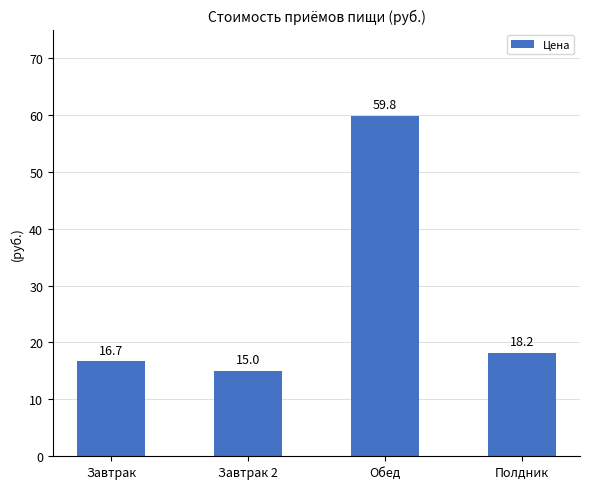

Which category has the lowest value across all series?

Завтрак 2